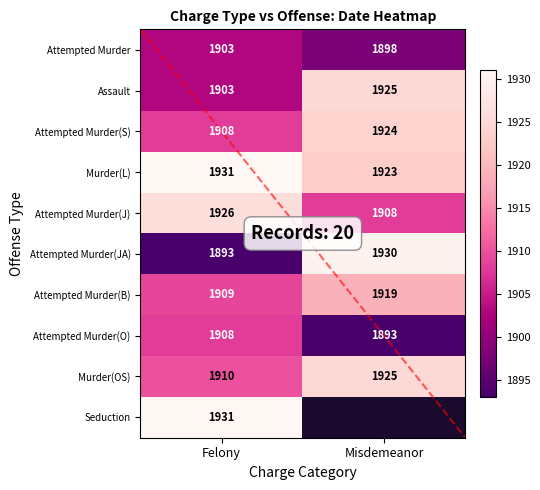

How many data points in Felony are less than 1909?

5